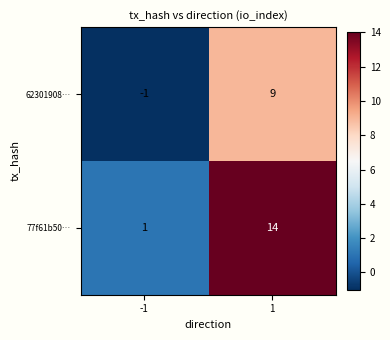

What is the greatest value displayed?

14